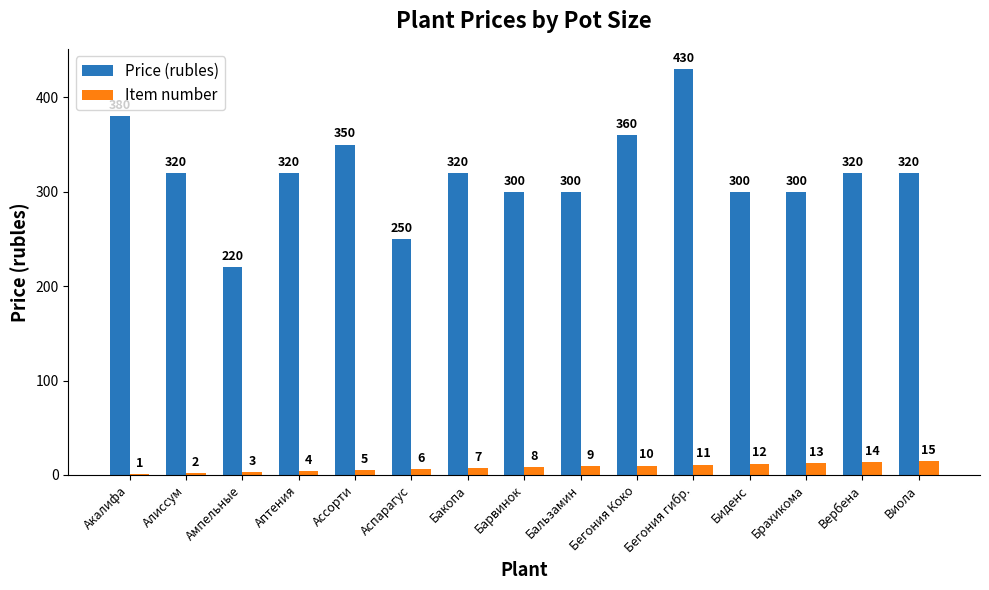

What is the maximum value for Item number?

15